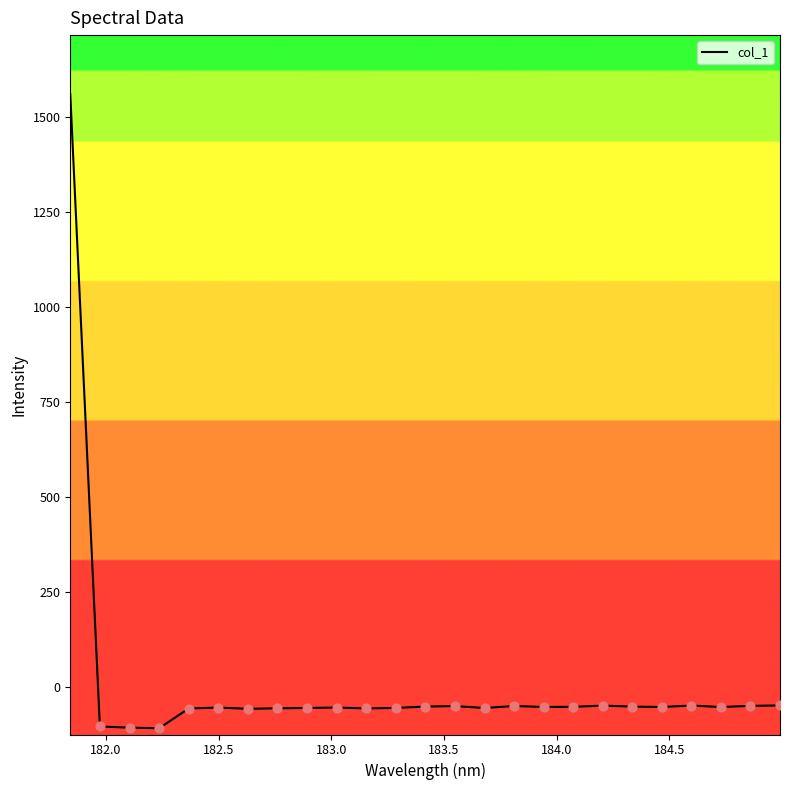

What is the difference between the maximum and minimum values?

1669.3